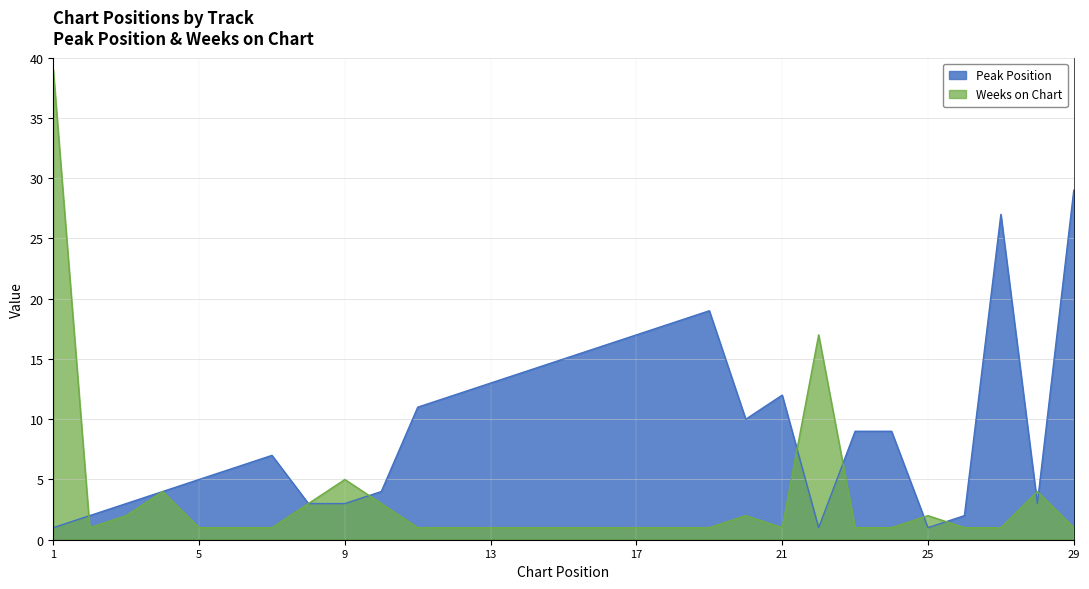

What is the value of the Weeks on Chart point at the 27th from the left?

1